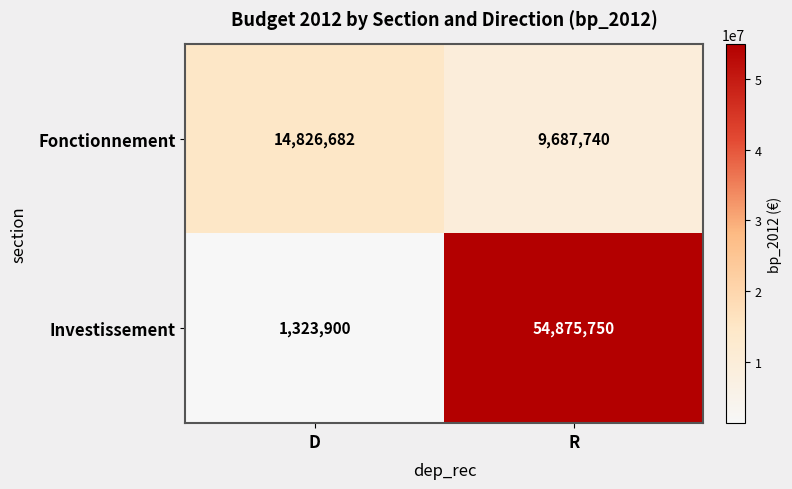

Reading left to right, what are all the values shown in this chart?

Fonctionnement: D=14826682	R=9687740
Investissement: D=1323900	R=54875750